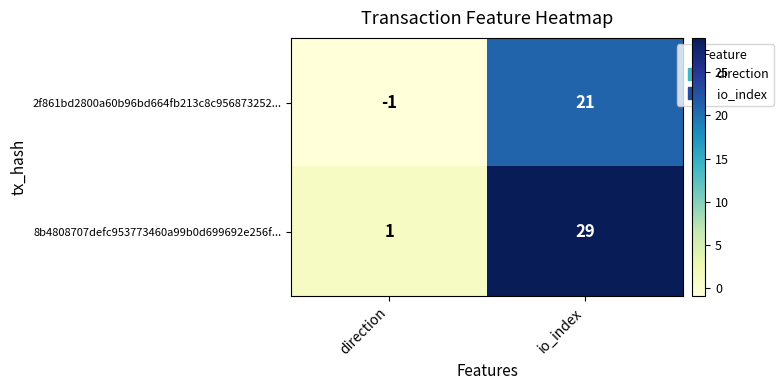

Between direction and io_index, which series saw the biggest shift?

8b4808707defc953773460a99b0d699692e256f...